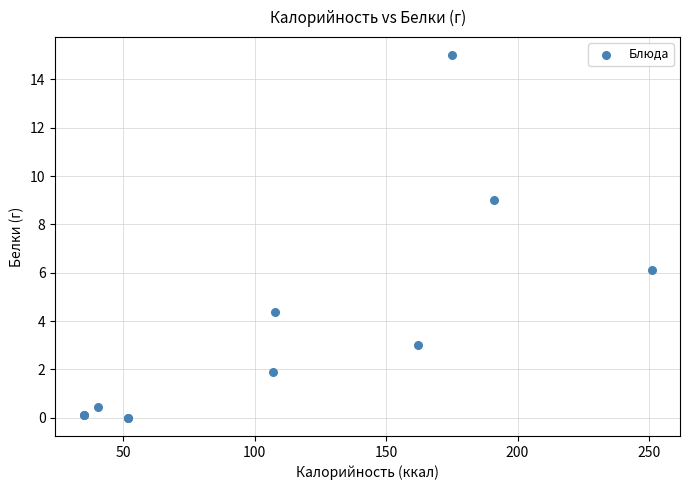

What Y value in the scatter plot is closest to 7?

6.1